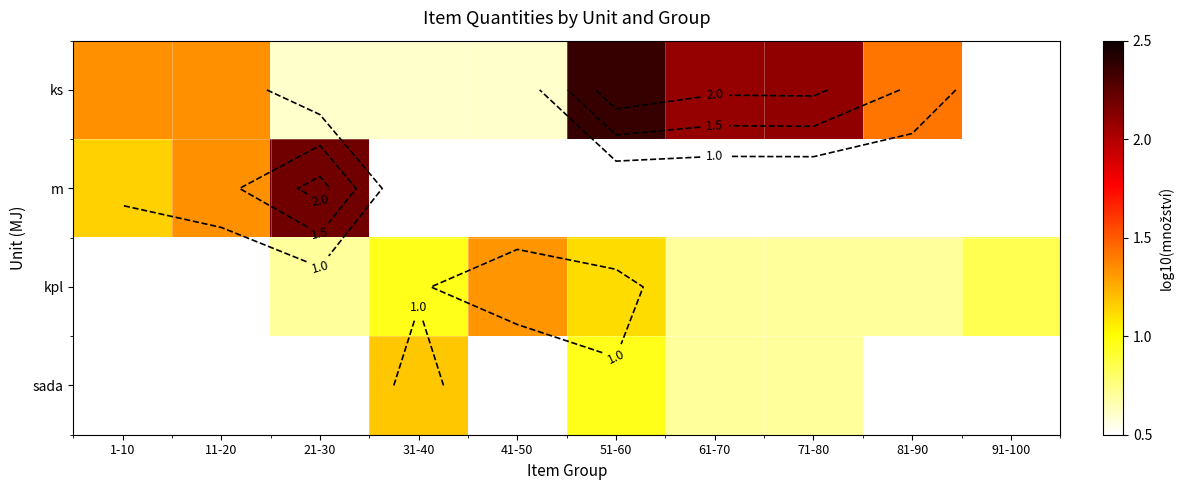

The value of ks at 61-70 is 1.4. True or false?

False